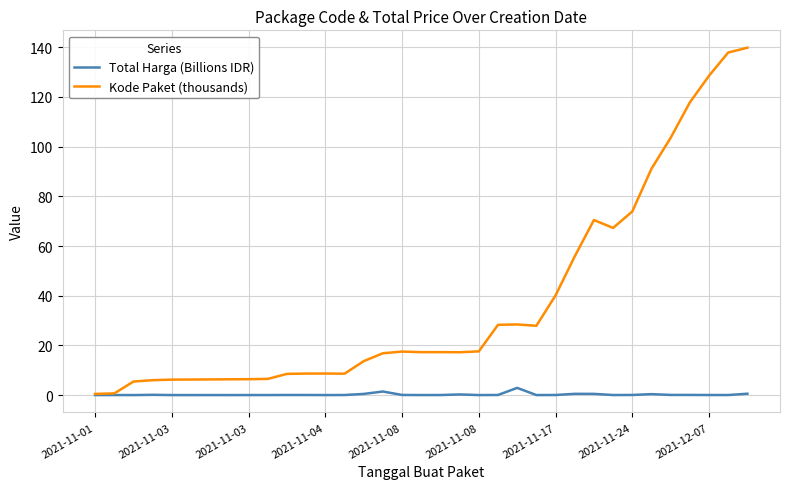

Which series has the largest total across all categories?

Kode Paket (thousands)